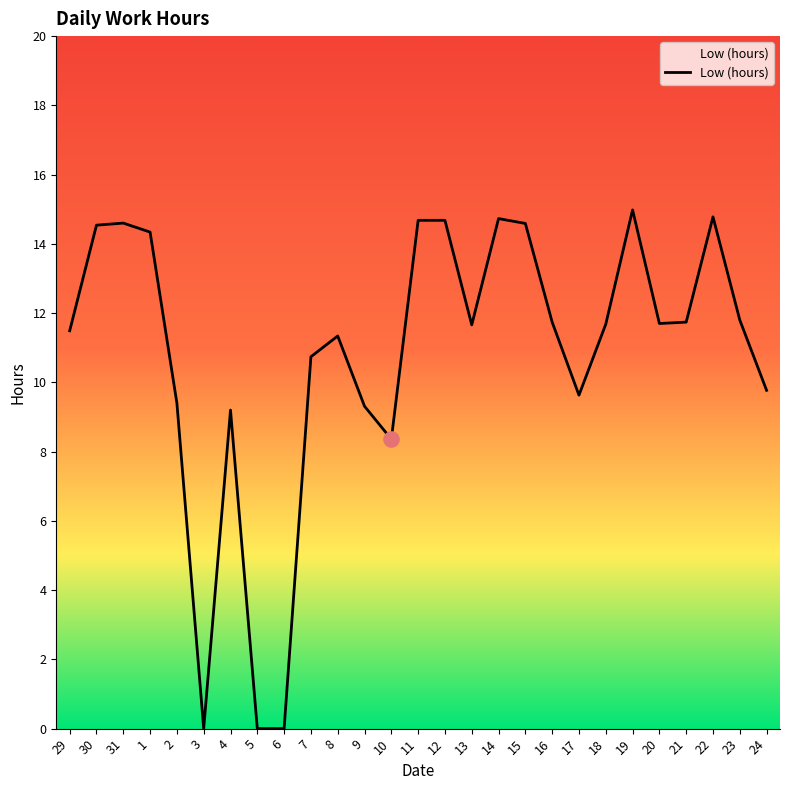

Between 19 and 31, which is larger?

19